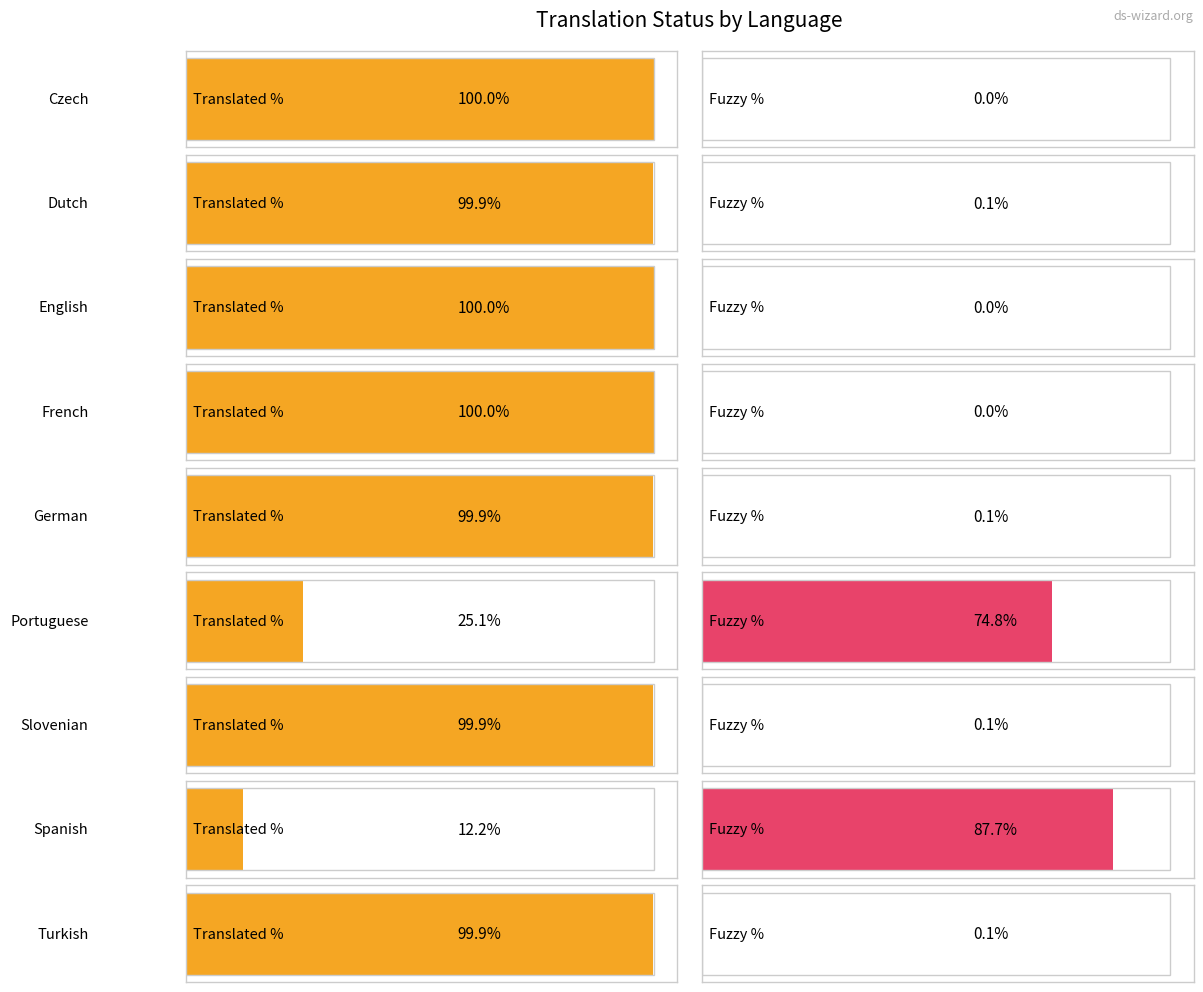

What is the sum of all fuzzy_percent values?

162.9